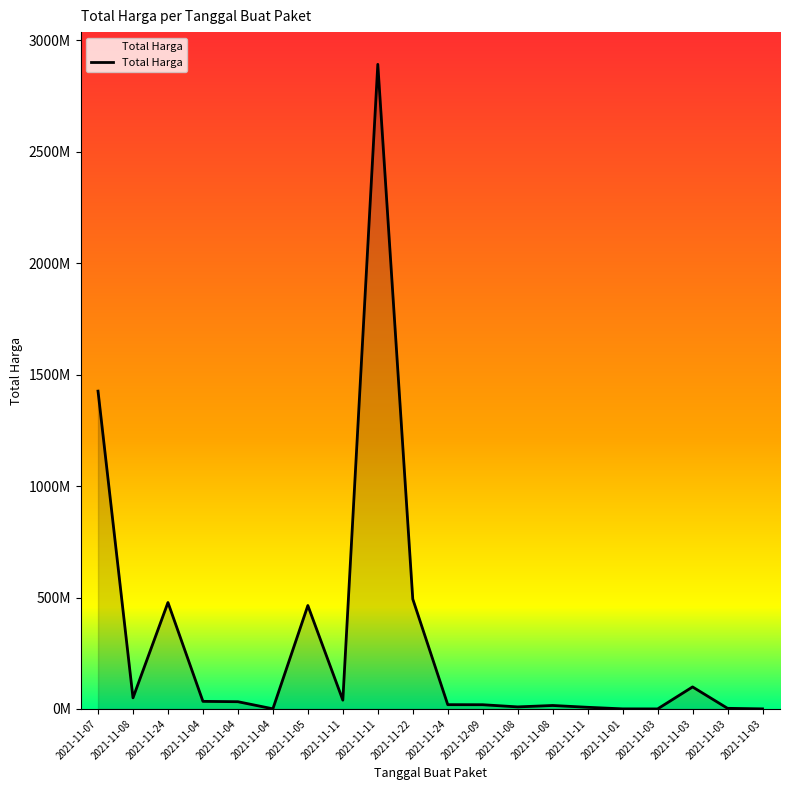

What is the sum of the values at 2021-11-07 and 2021-12-09?

1444767900